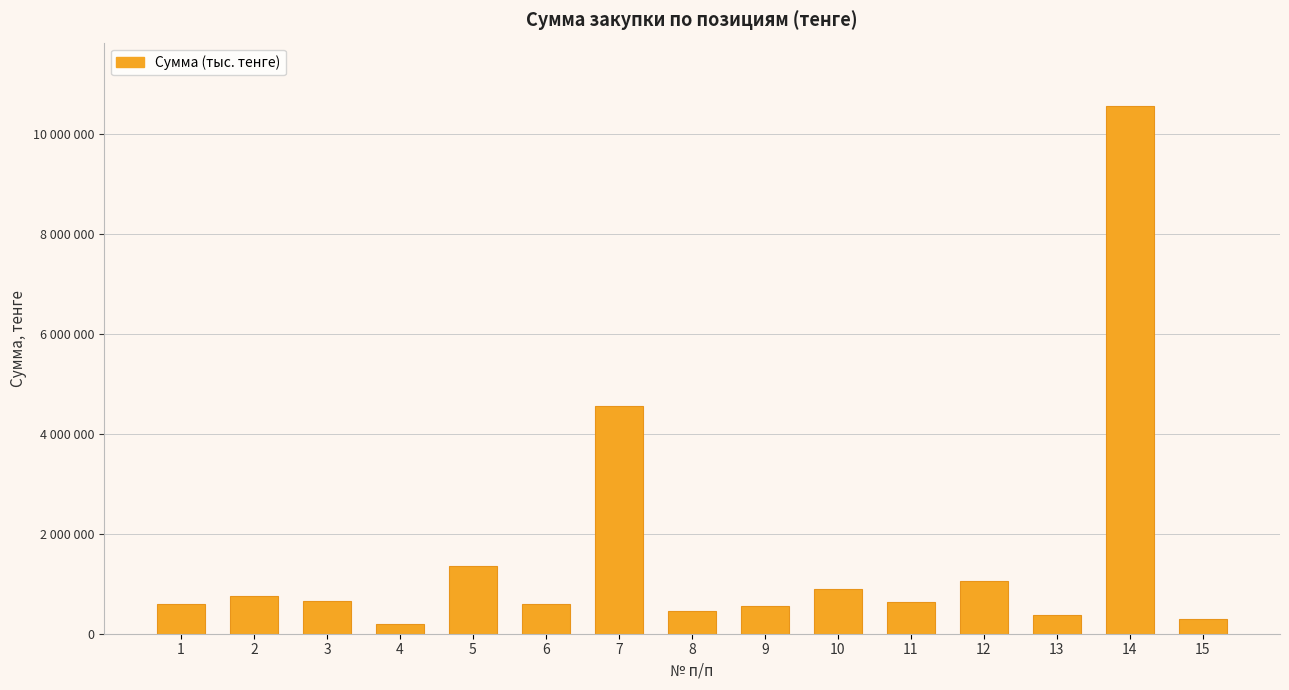

What is the ratio of the value at 1 to the value at 13?

1.6